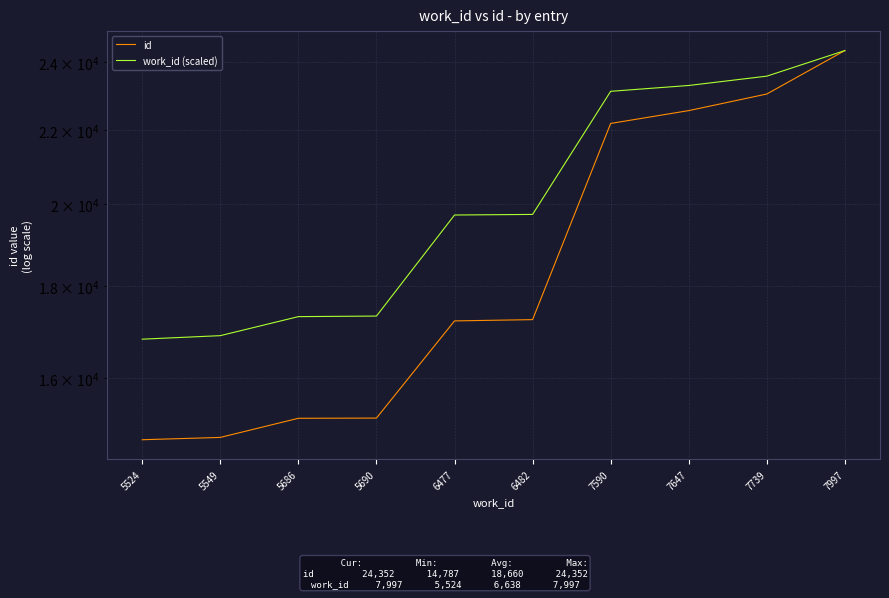

List the series in order of their overall mean, highest first.

work_id (scaled), id